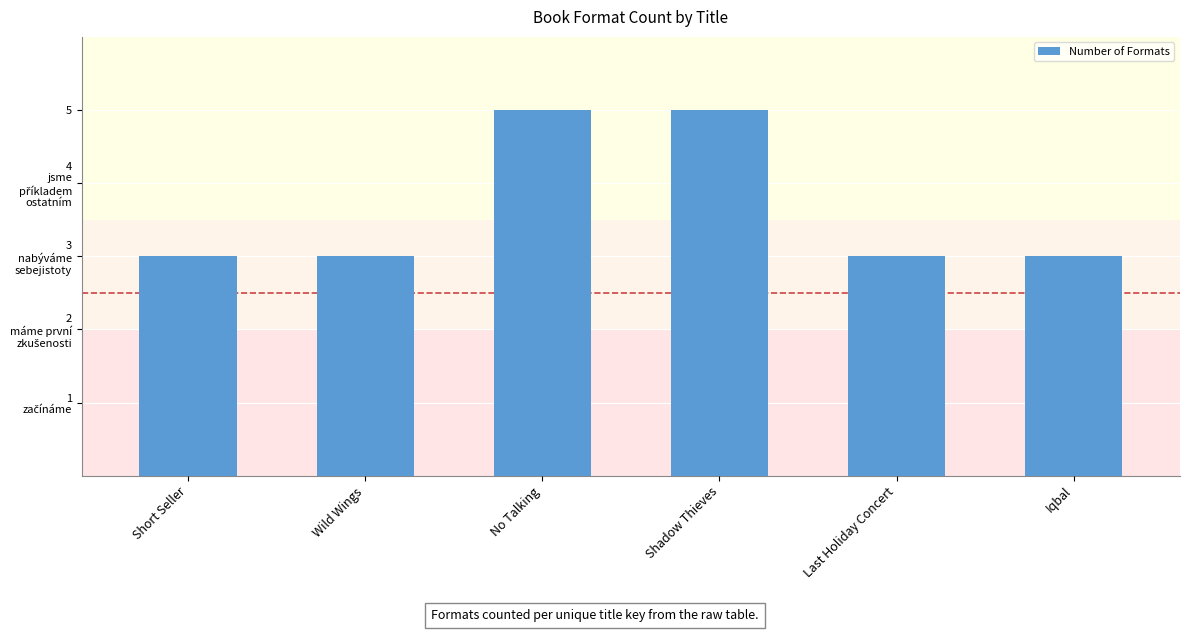

What is the difference between the values at Short Seller and No Talking?

2